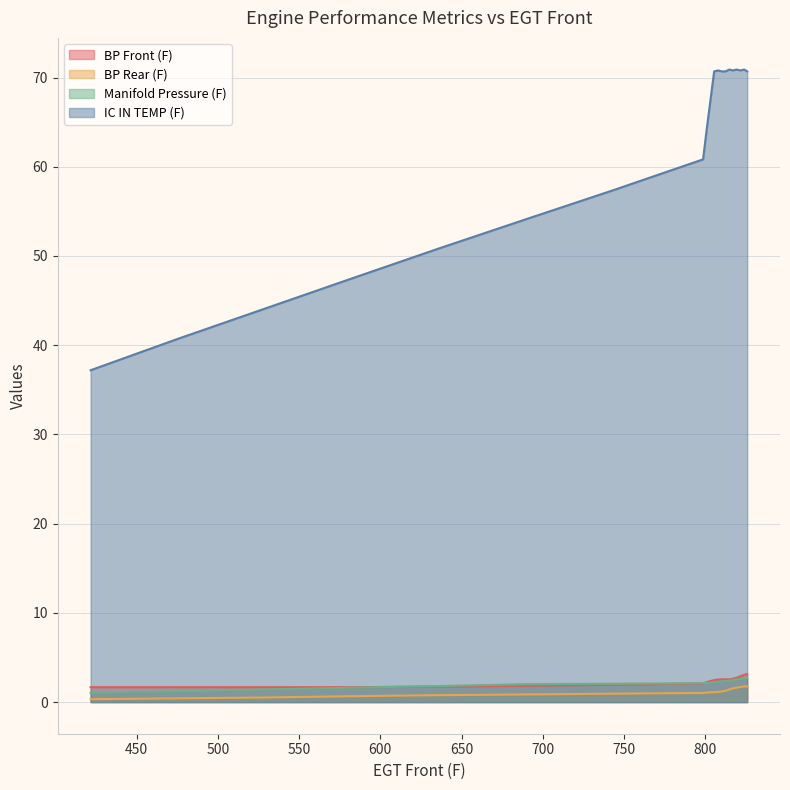

Between 817.0652961 and 803.2639114, which is larger?

817.0652961